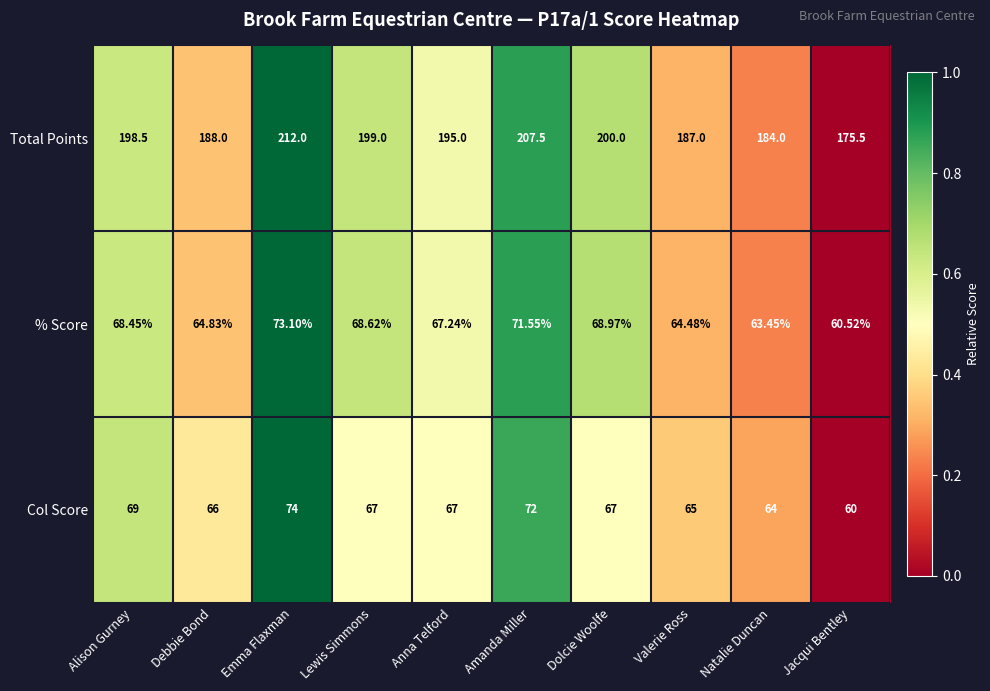

Is the value of Col Score at Dolcie Woolfe greater than the value of % Score at Amanda Miller?

No